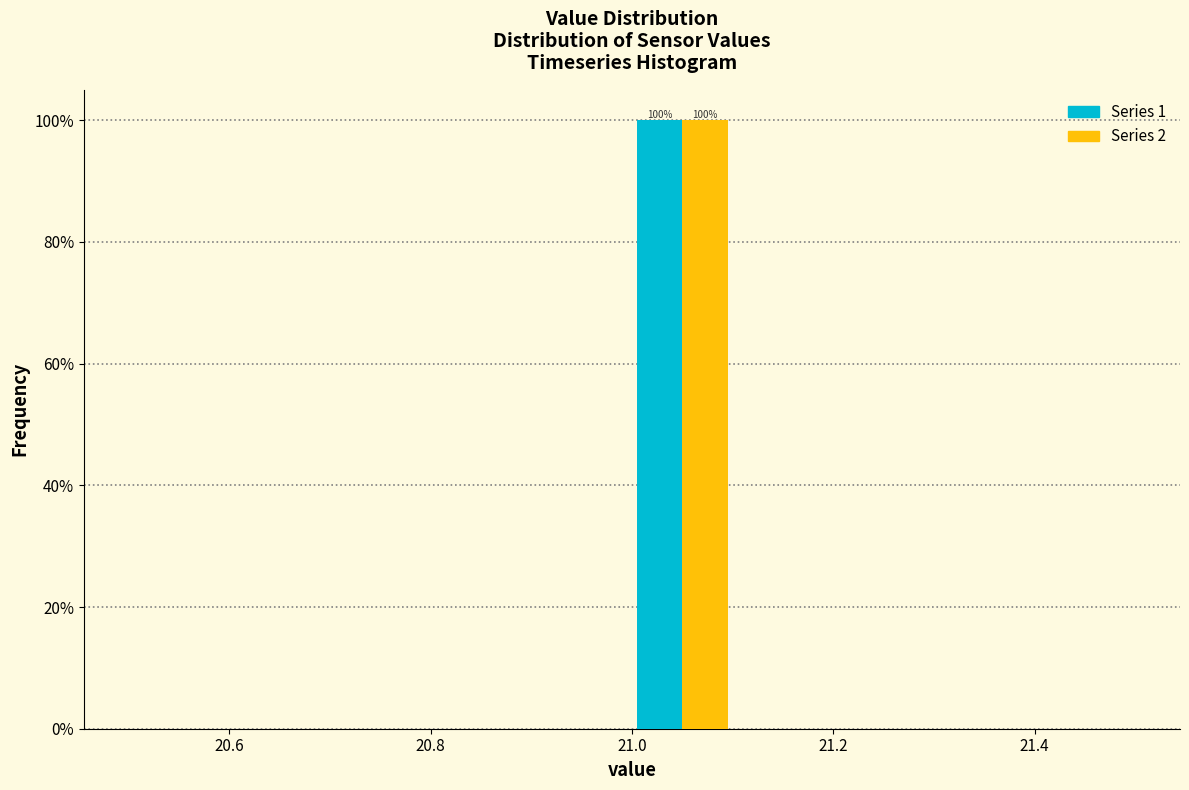

In the Series 1 series, which range on the x-axis has the tallest bar?

21.0 to 21.1